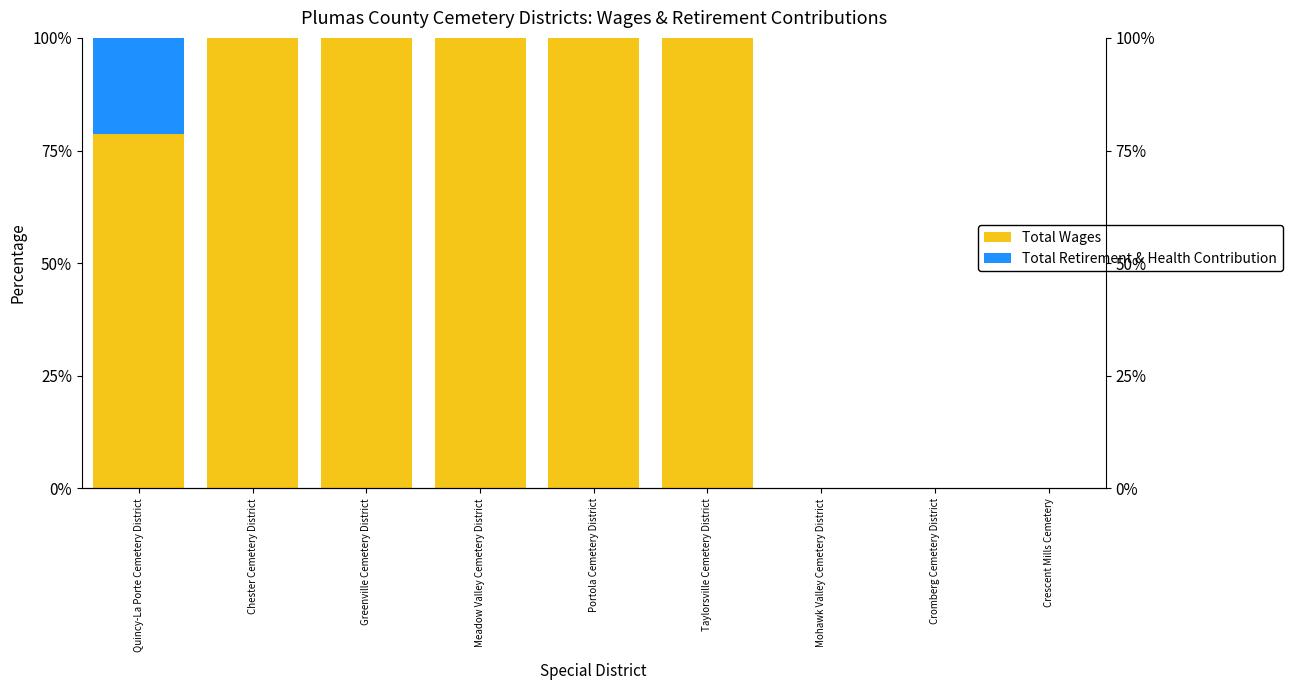

Which series has the largest range (max minus min)?

Total Wages